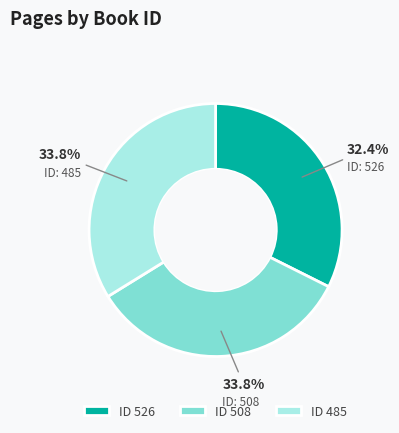

Combined, do ID 526 and ID 508 account for over 50%?

Yes